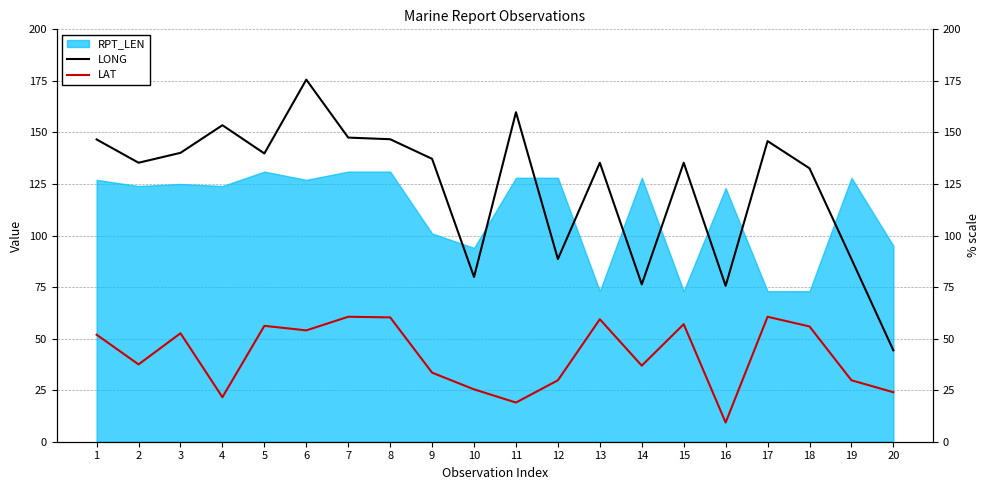

How many data points in LONG are above 137?

10